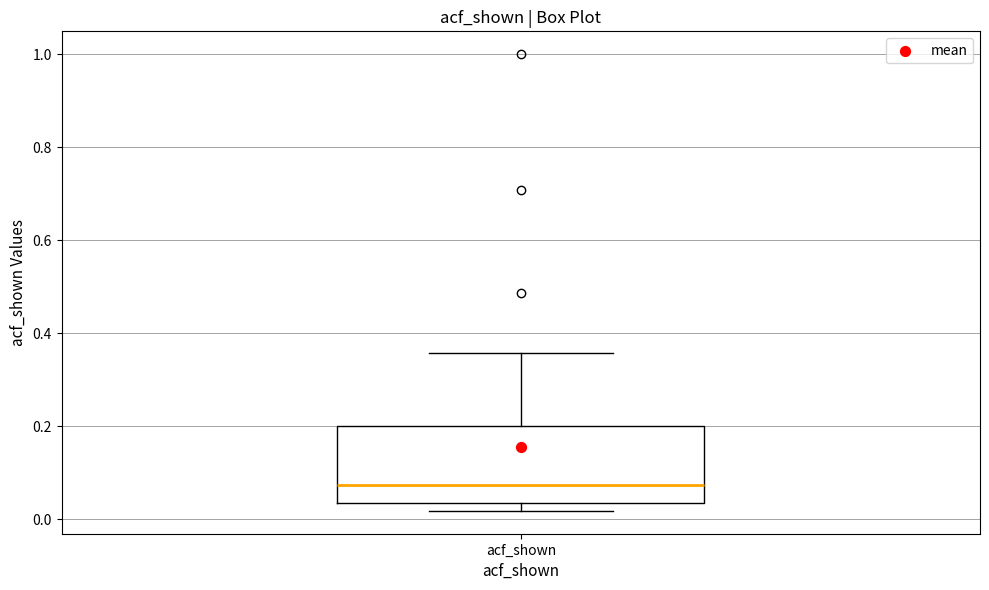

Where is the upper edge of the box for acf_shown on the y-axis? The values are not printed on the chart, so give them approximately, as read against the axis.

0.20